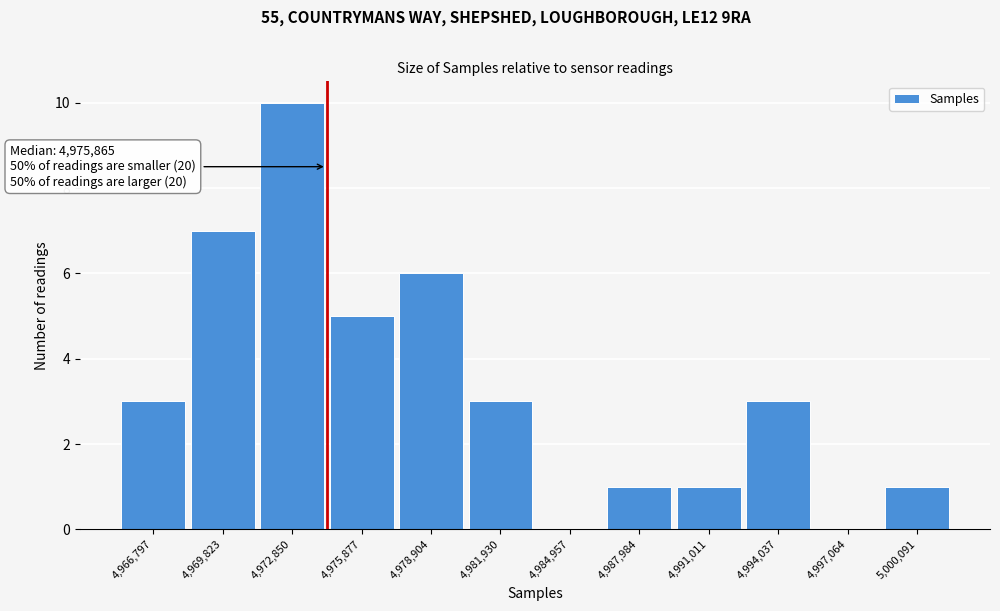

Reading left to right, what are all the values shown in this chart?

4,966,797=3	4,969,823=7	4,972,850=10	4,975,877=5	4,978,904=6	4,981,930=3	4,984,957=0	4,987,984=1	4,991,011=1	4,994,037=3	4,997,064=0	5,000,091=1